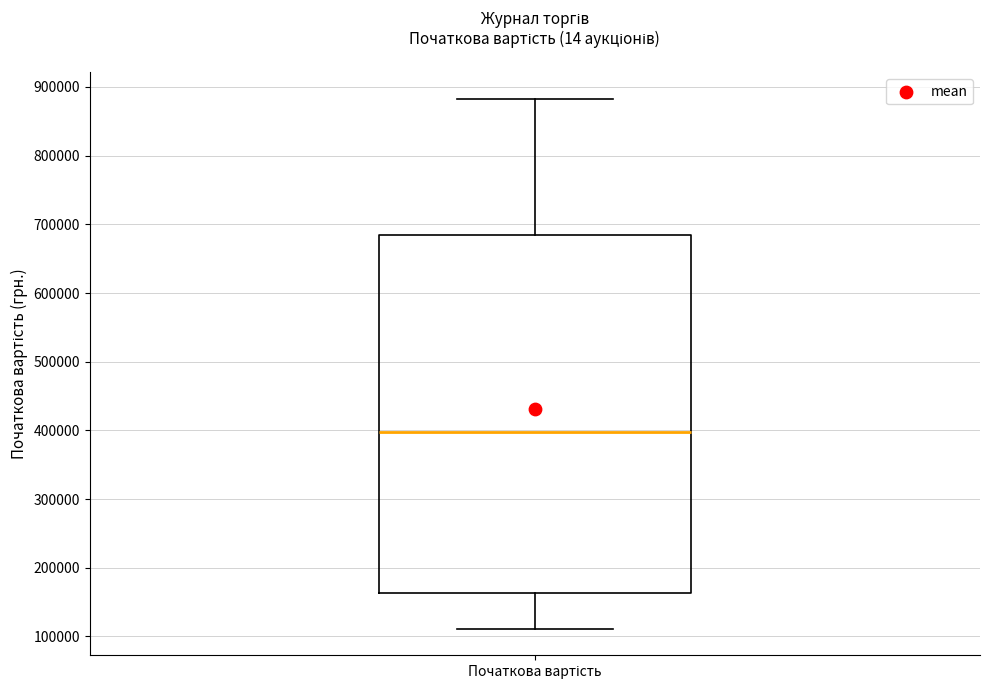

Transcribe this box plot: give where the median line is, the range the box spans, and where the two whiskers end, as read against the y-axis. The values are not printed on the chart, so give them approximately, as read against the axis.

median 400000, box 160000 to 680000, whiskers 110000 to 880000